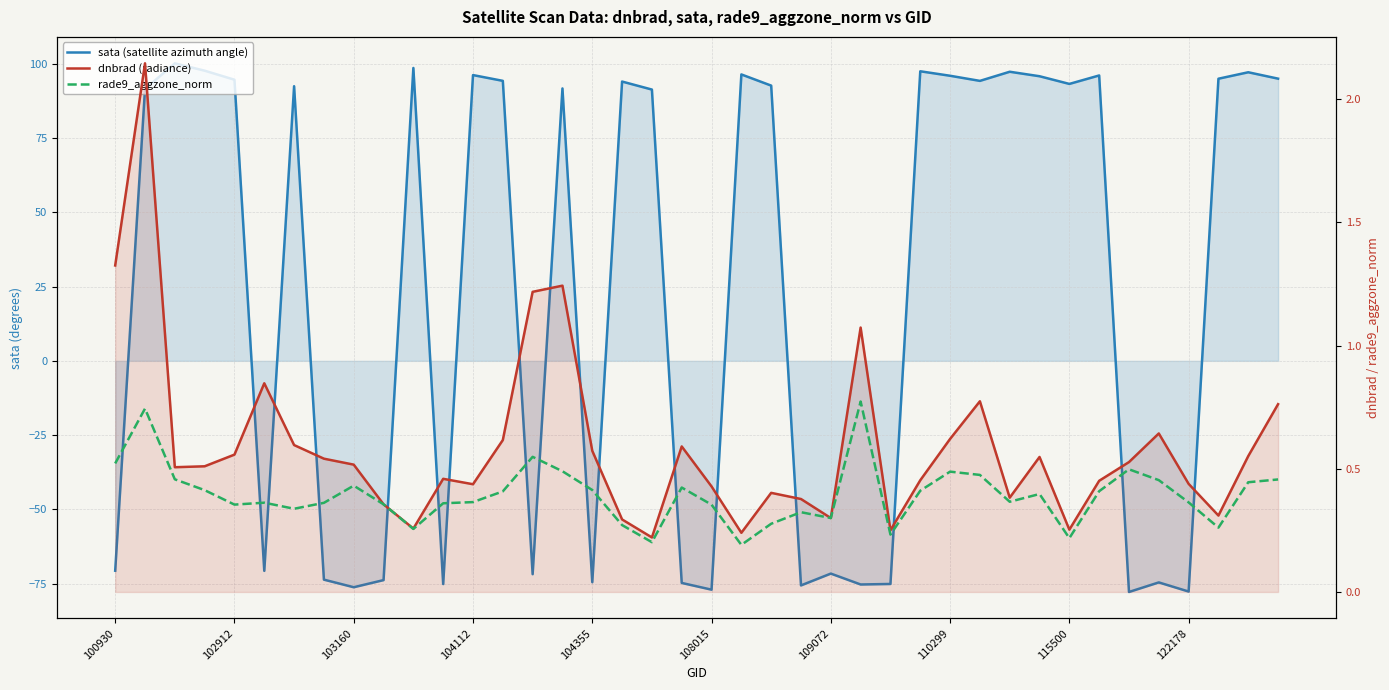

What is the value of the sata (satellite azimuth angle) point at the 31st from the left?

97.3